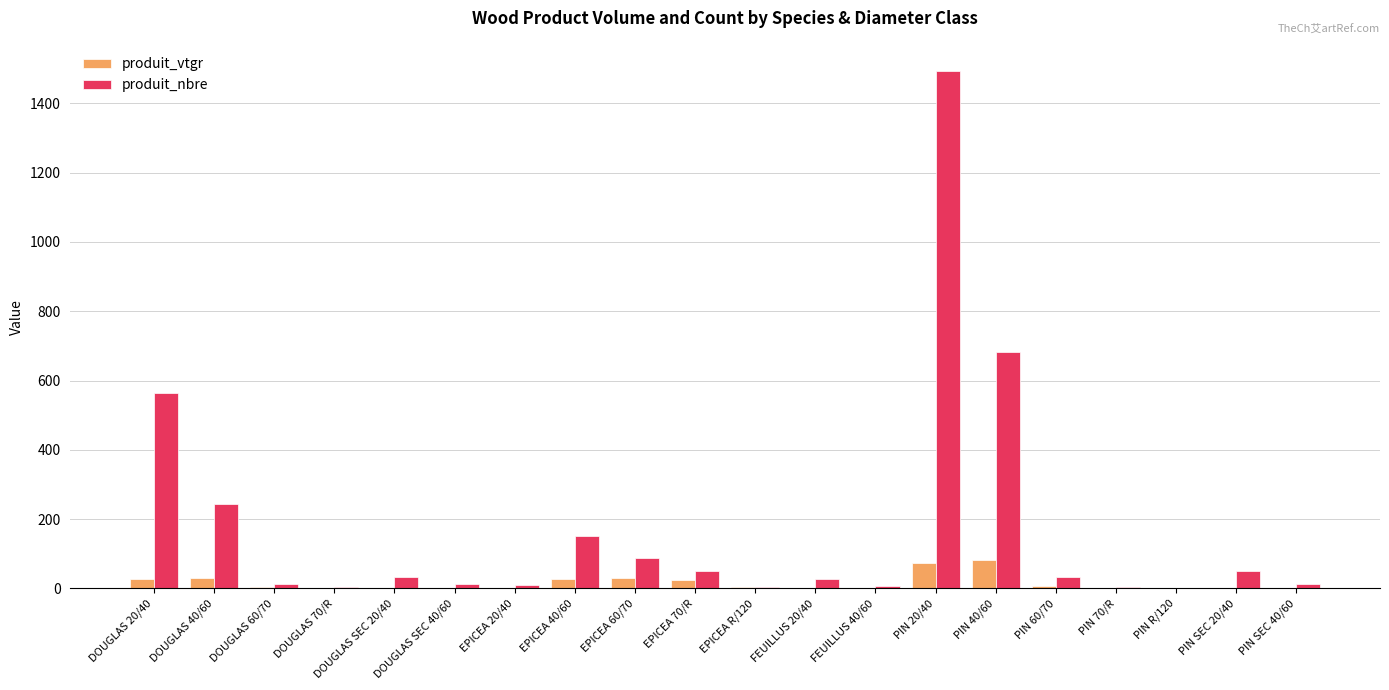

Which label corresponds to the largest value in the chart?

PIN 20/40